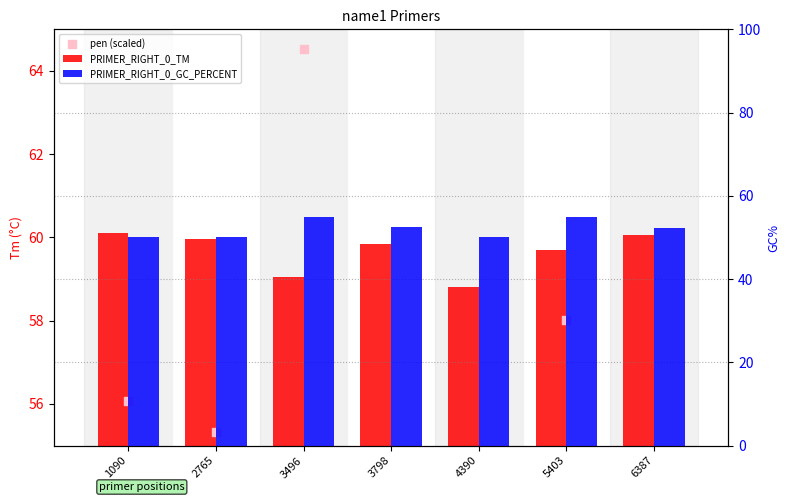

What are all the series names shown in the legend?

PRIMER_RIGHT_0_TM, pen (scaled), PRIMER_RIGHT_0_GC_PERCENT